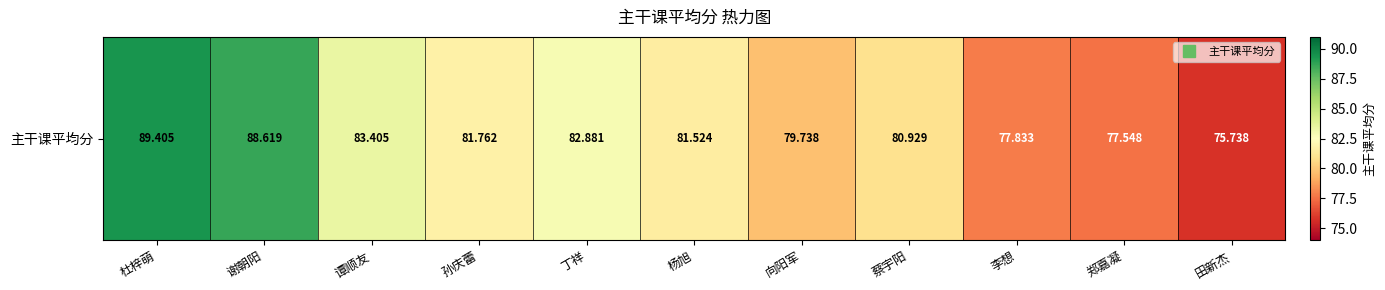

At which label does the data first exceed 81?

杜梓萌